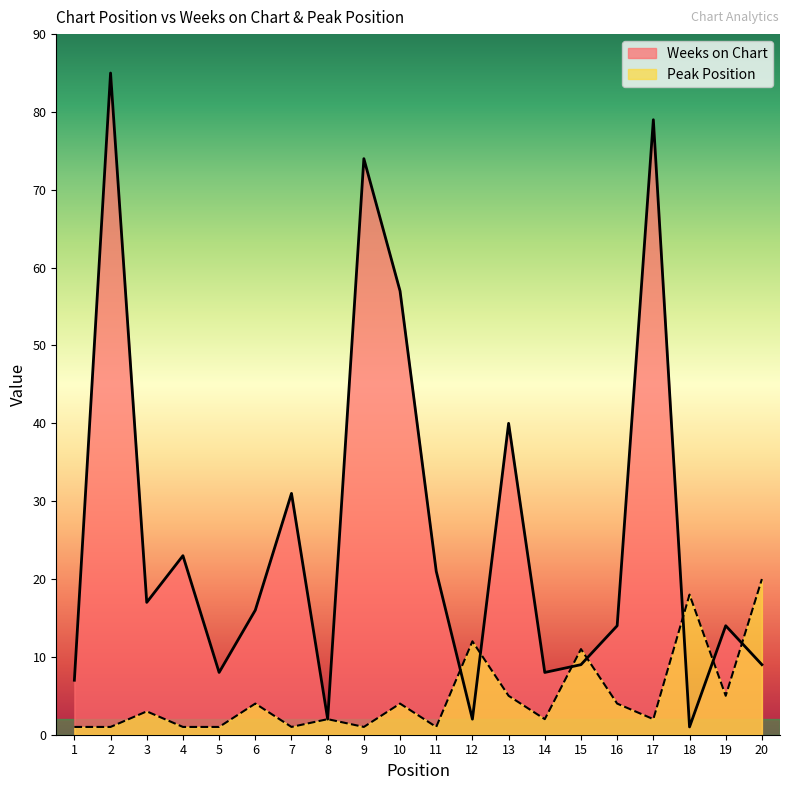

Reading right to left, what are all the values shown in this chart?

Weeks on Chart: 9	14	1	79	14	9	8	40	2	21	57	74	2	31	16	8	23	17	85	7
Peak Position: 20	5	18	2	4	11	2	5	12	1	4	1	2	1	4	1	1	3	1	1